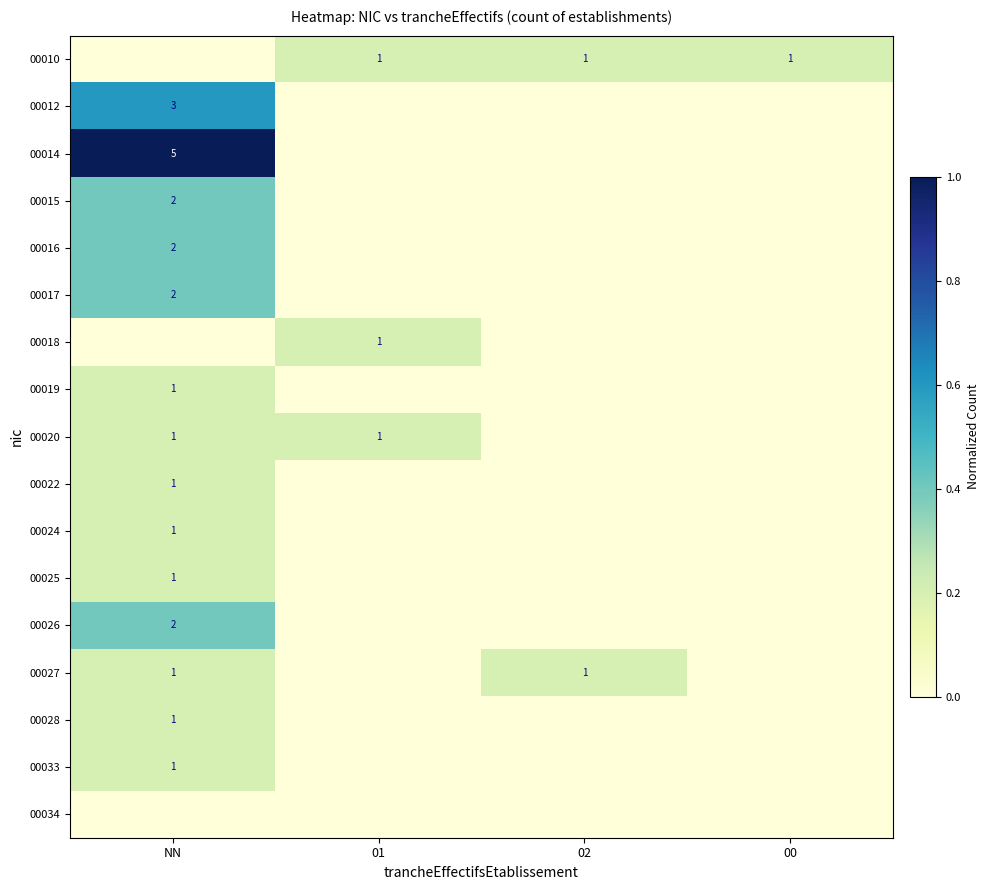

Which has a higher value, 02 or 00?

02